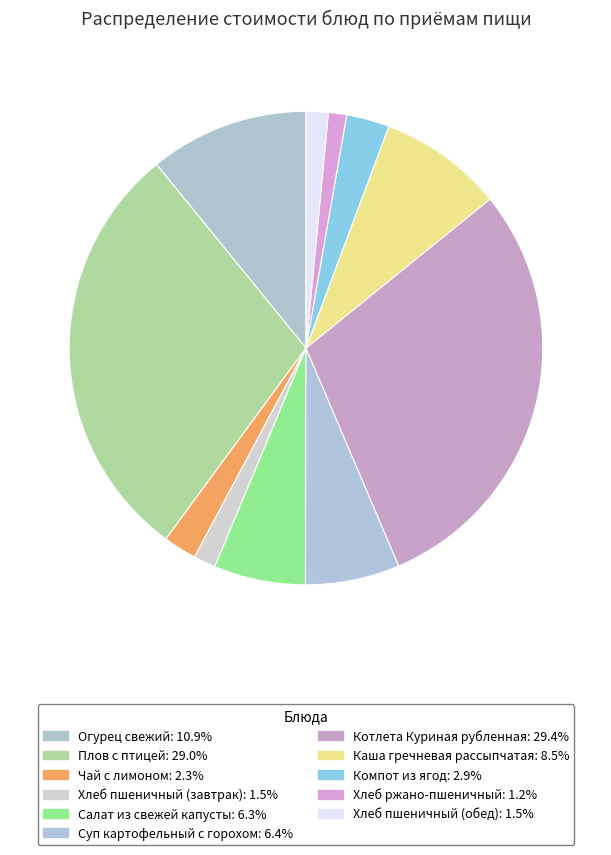

How many segments does this pie chart have?

11